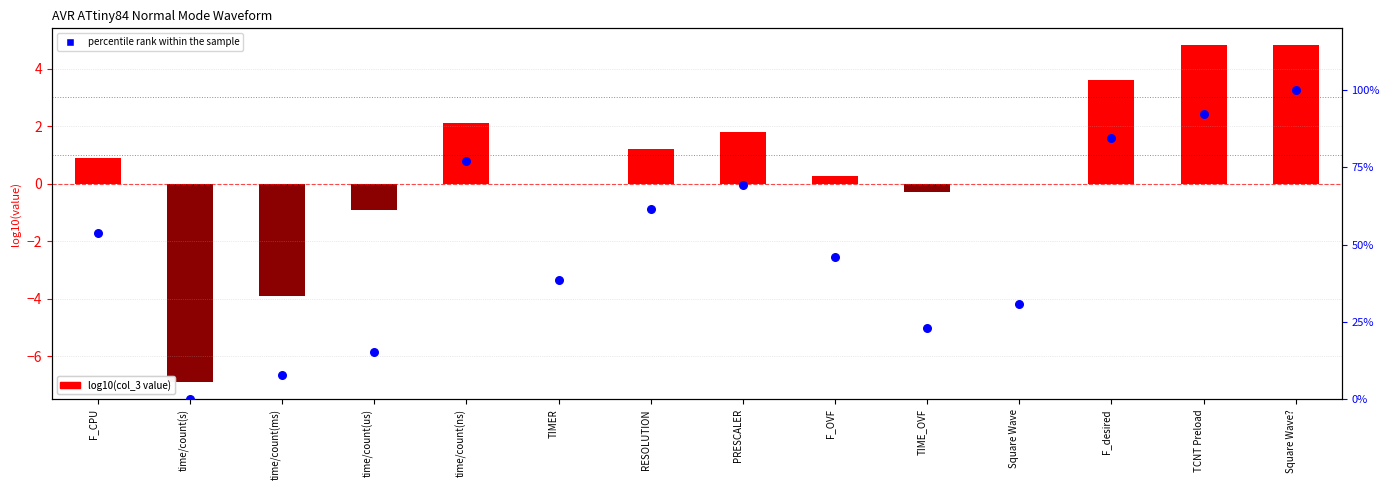

At which category is the sum across all series the highest?

Square Wave?